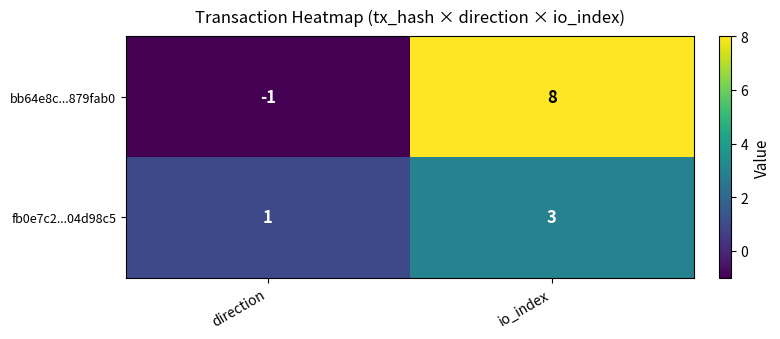

Where is bb64e8c...879fab0 nearest to the value 3?

direction